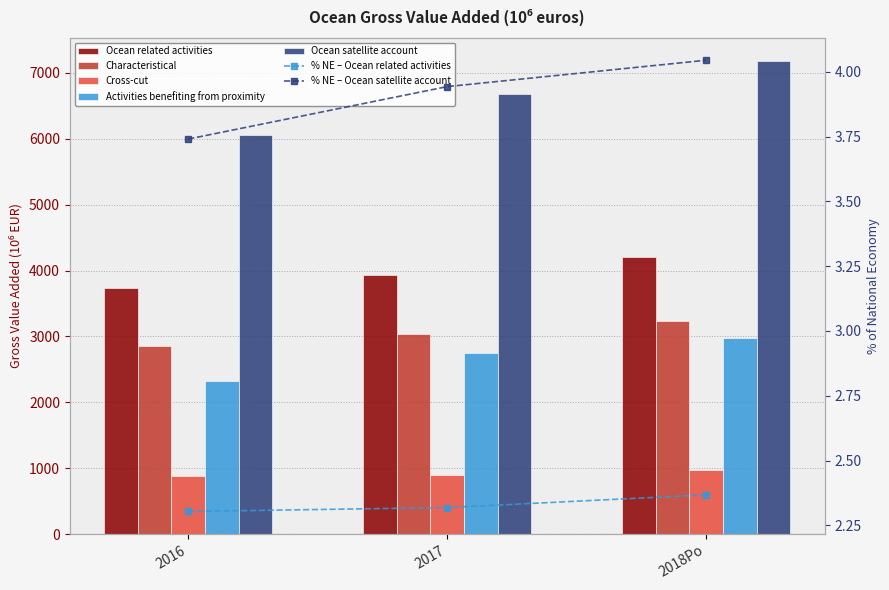

What is the average value of the Activities benefiting from proximity series?

2685.5